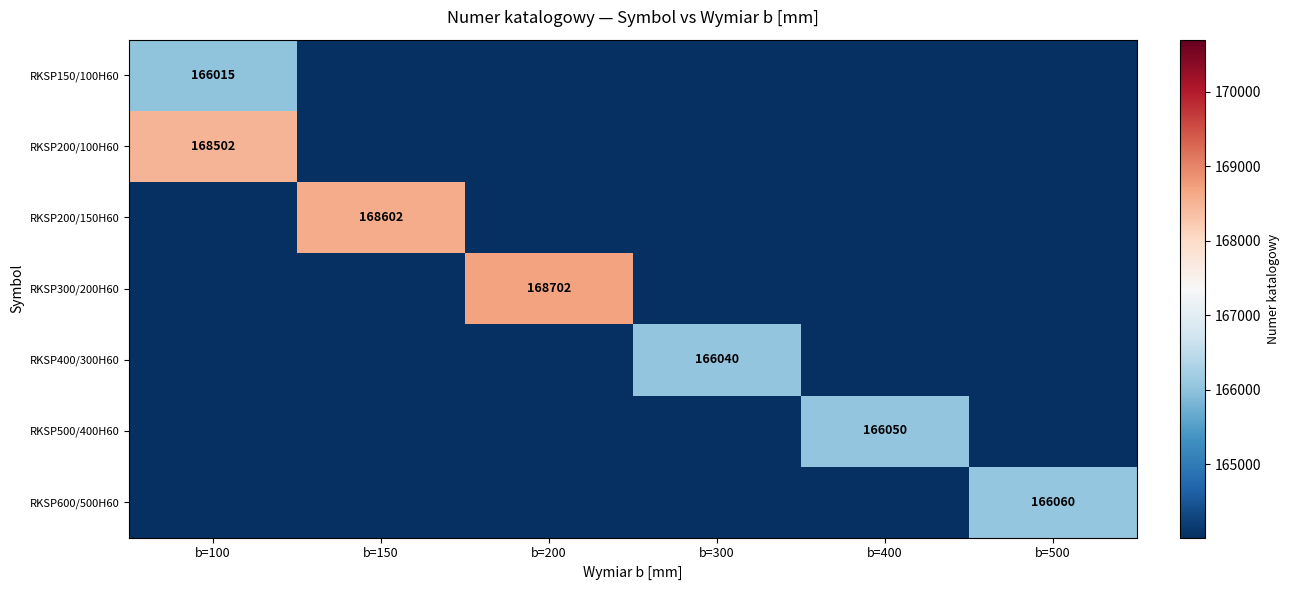

At how many categories does at least one series exceed 43434?

6